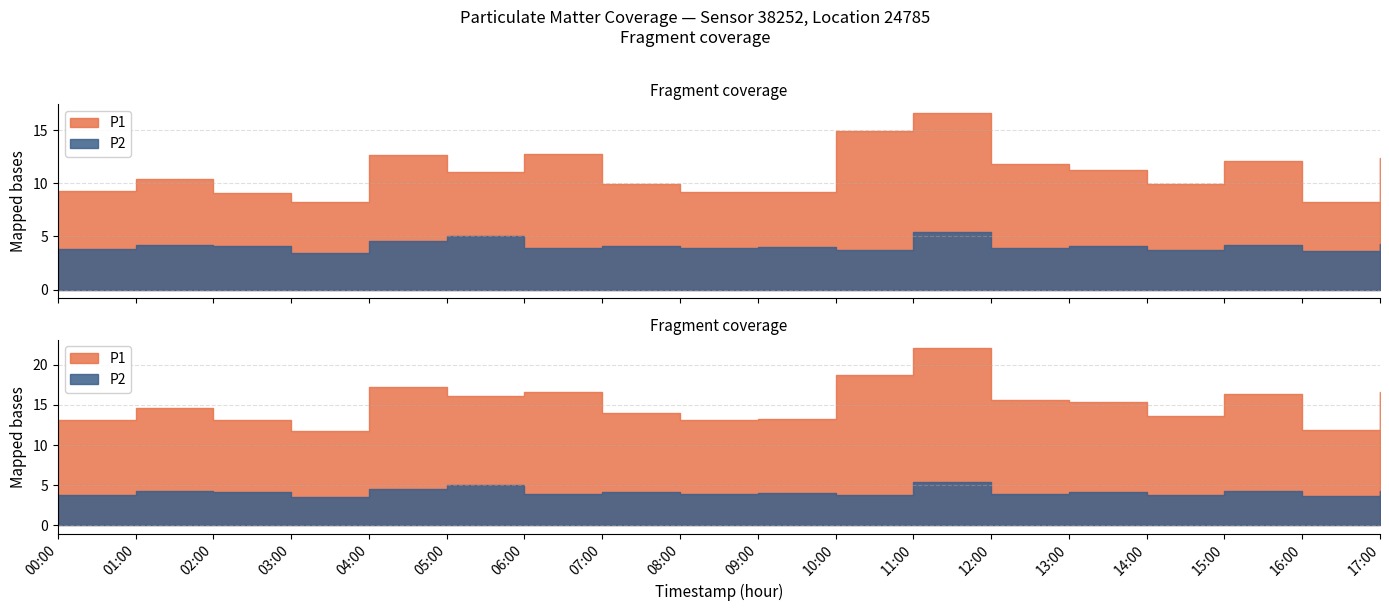

How many lines are shown in the chart?

2